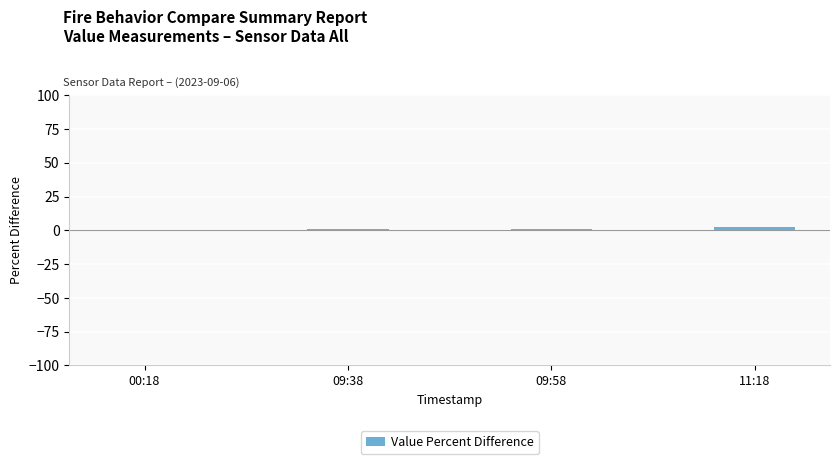

The chart shows a value of 0.9 at 09:58. True or false?

True